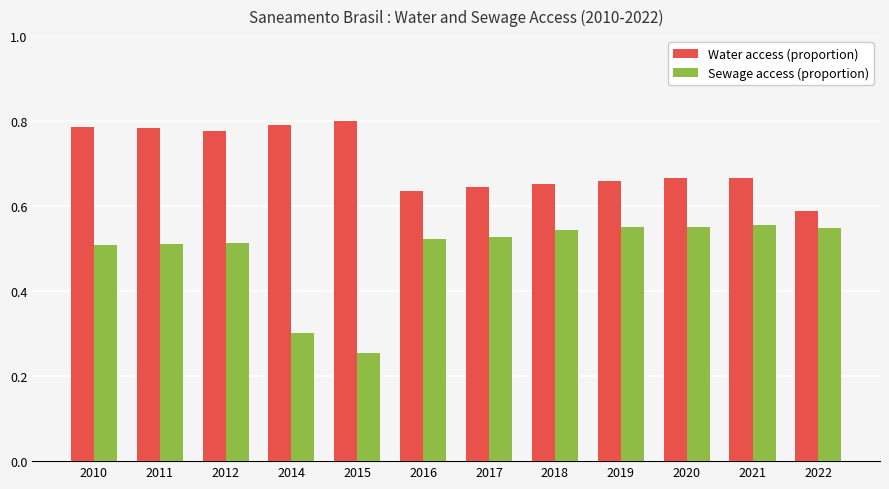

At which label is Water access (proportion) closest to 0?

2022